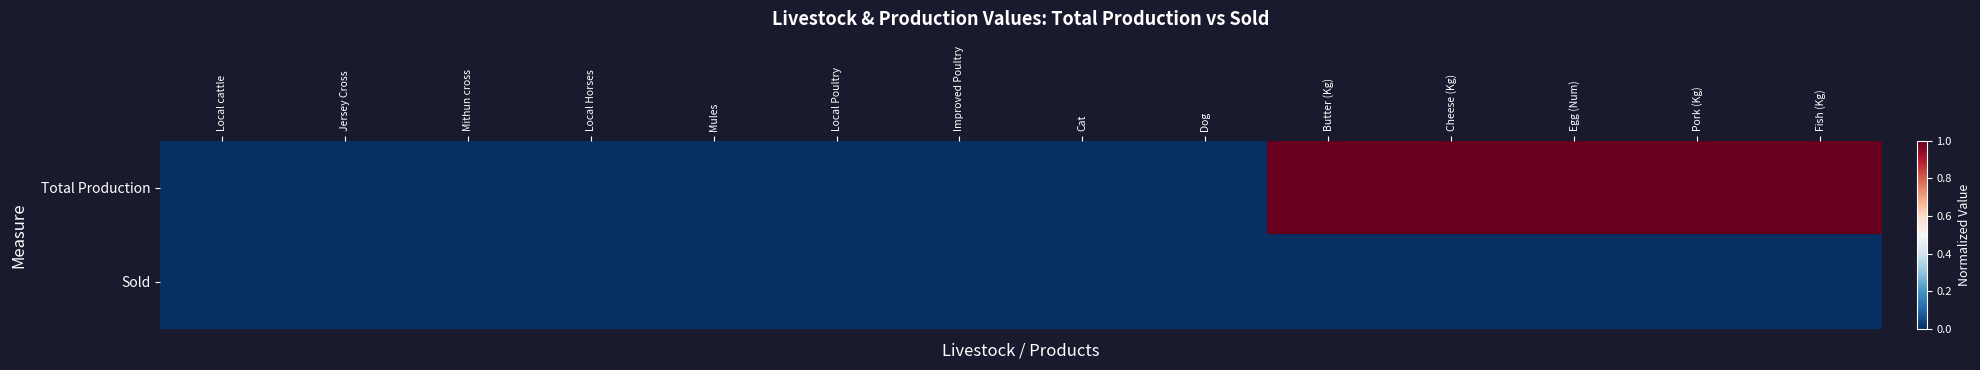

At which category is the sum across all series the highest?

Butter (Kg)